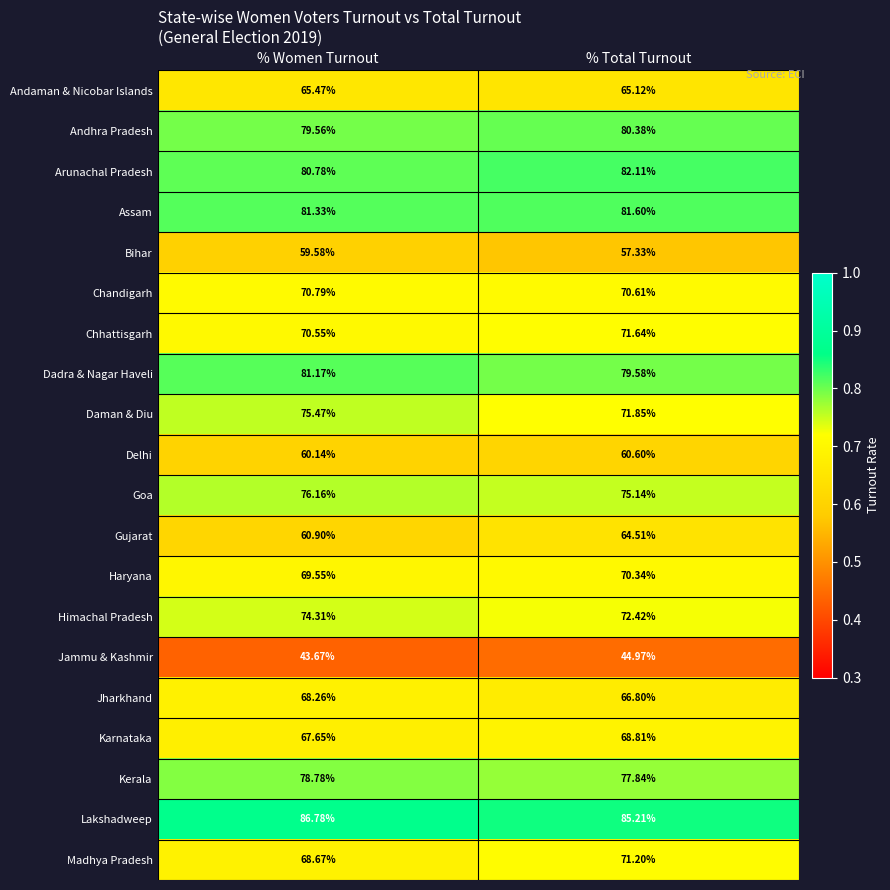

At which label does Jammu & Kashmir first exceed 44?

% Total Turnout